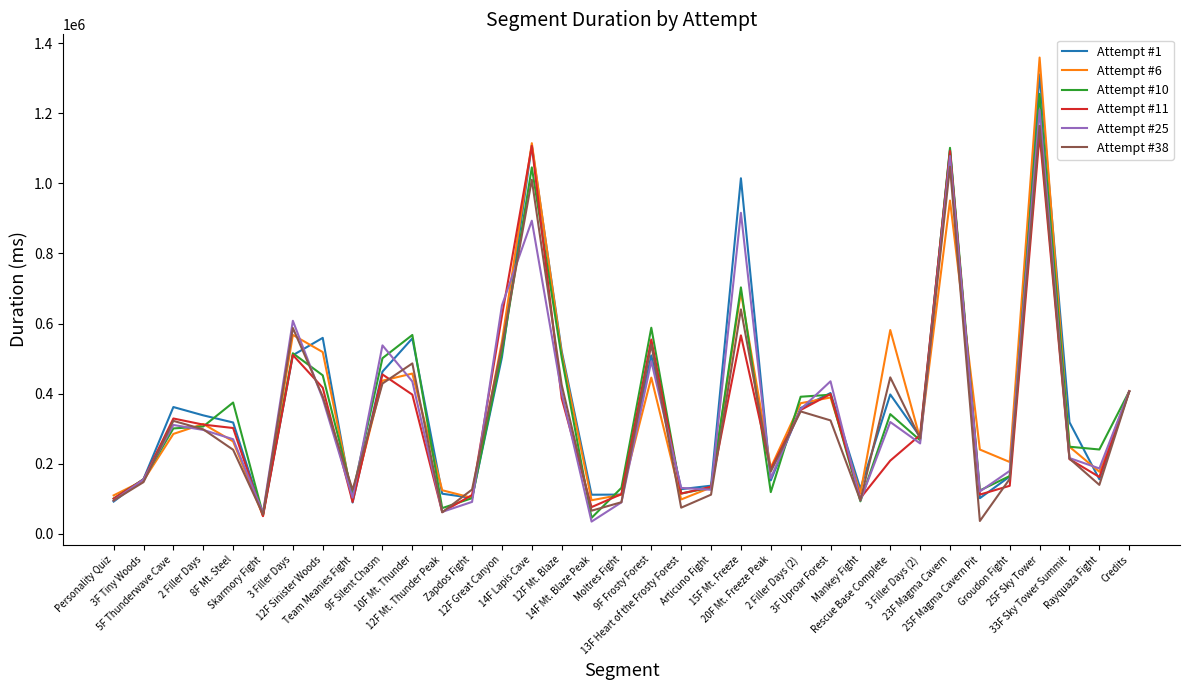

What is the approximate value of Attempt #6 at Zapdos Fight, to the nearest 100?

102100